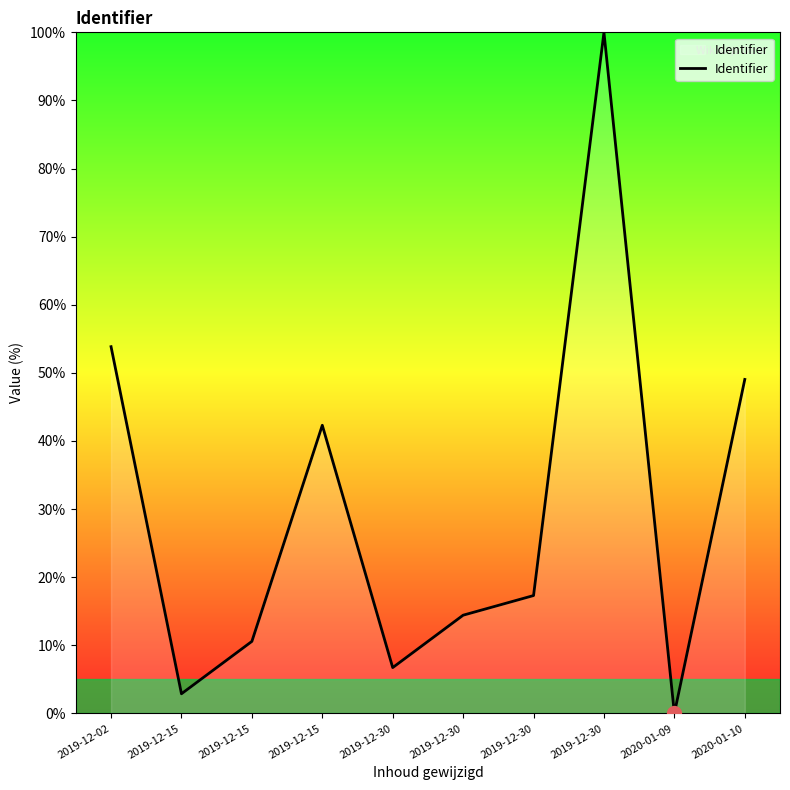

How many lines are shown in the chart?

1